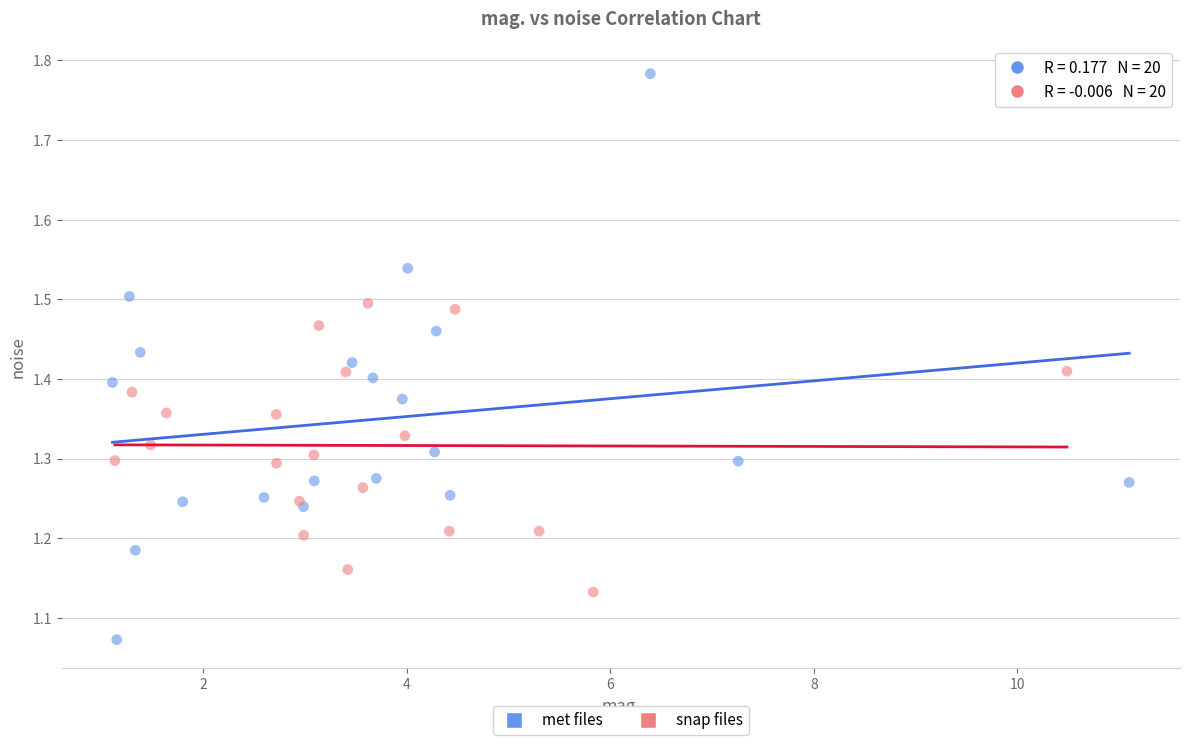

Which series contains the highest Y value?

met files